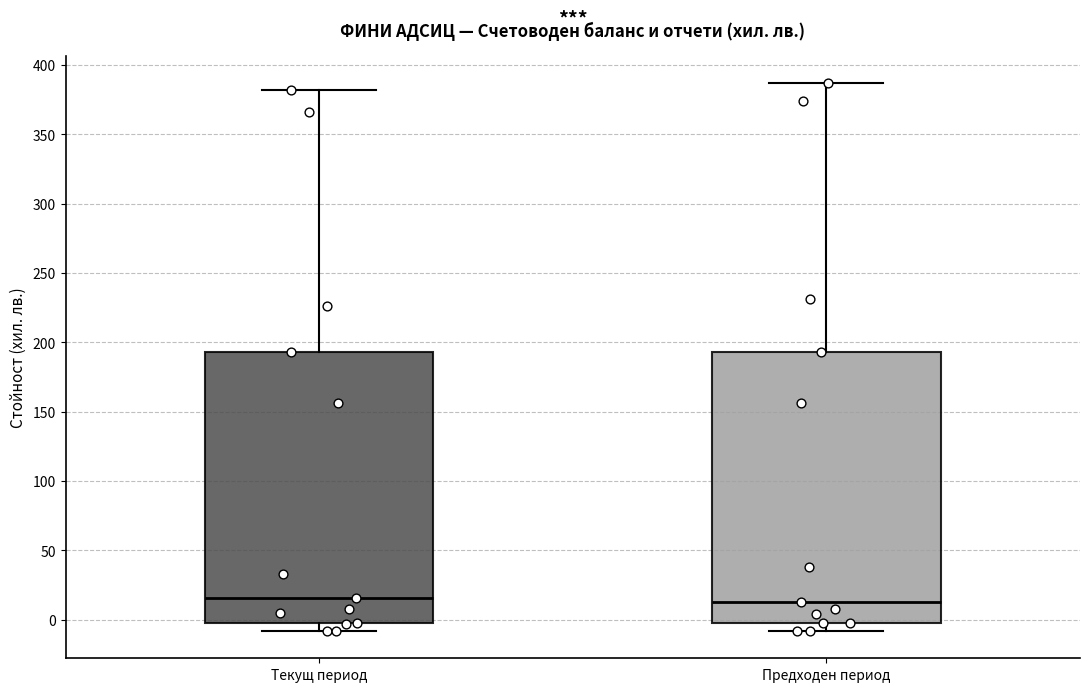

Where does the upper whisker of the box for Предходен период end on the y-axis? The values are not printed on the chart, so give them approximately, as read against the axis.

385